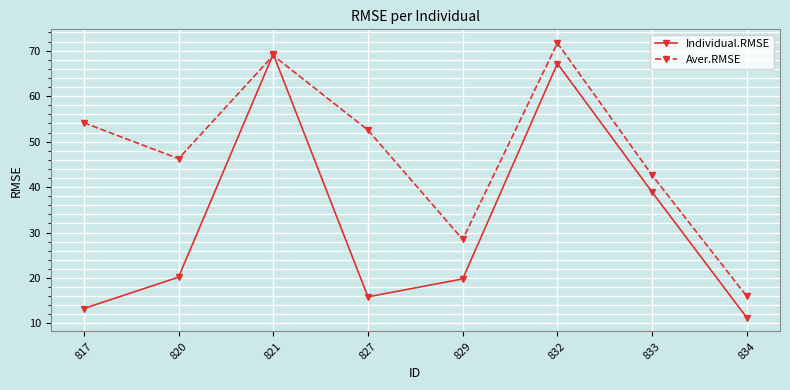

Reading left to right, extract all data points from this chart.

Individual.RMSE: 817=13.3	820=20.2	821=69.2	827=15.9	829=19.8	832=67.2	833=38.9	834=11.3
Aver.RMSE: 817=54.2	820=46.2	821=68.9	827=52.5	829=28.5	832=71.7	833=42.6	834=16.0